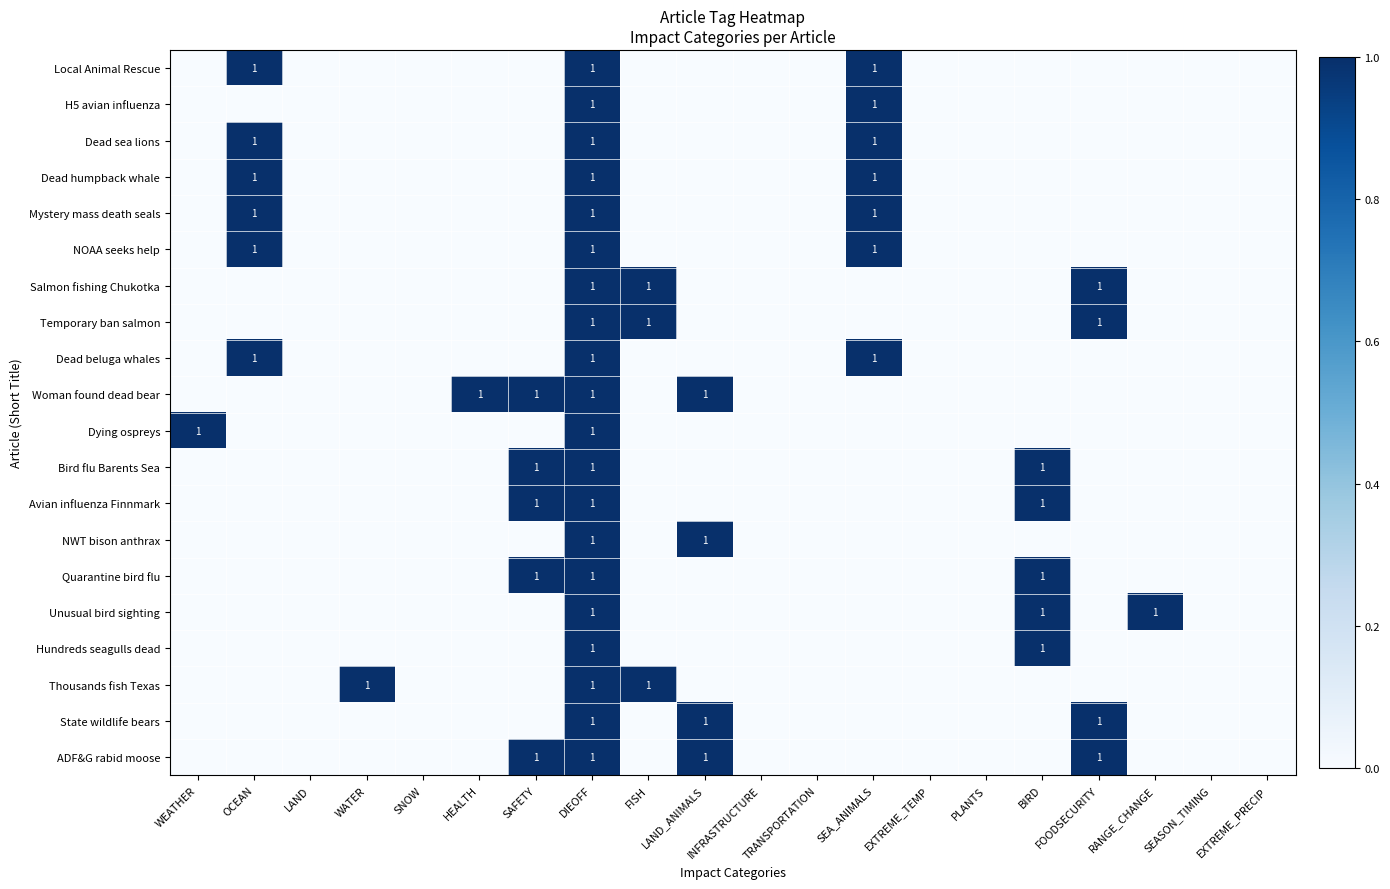

True or false: Dead beluga whales has a value of 0 at FOODSECURITY.

True